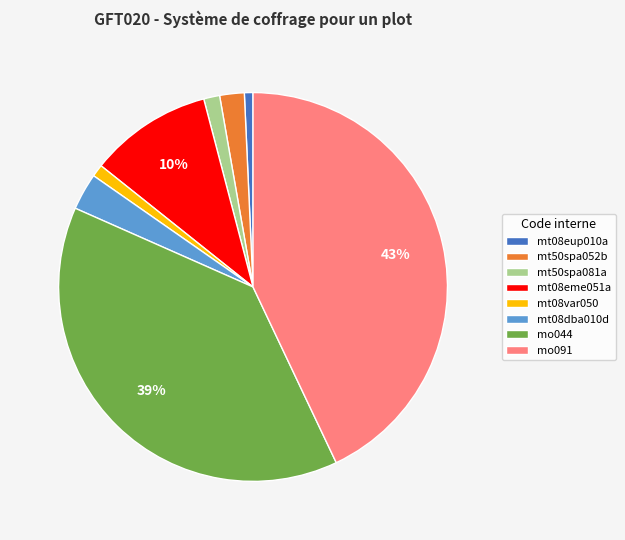

What percentage is the mo044 slice, to the nearest percent?

39%